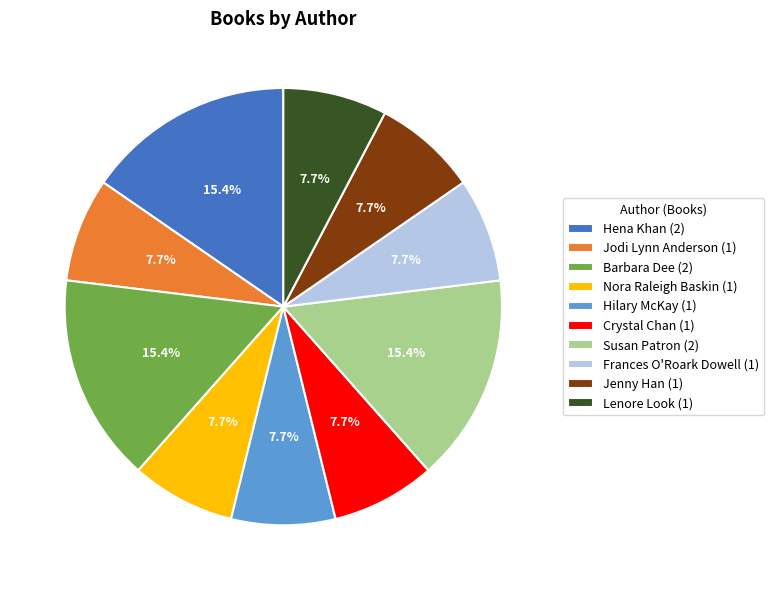

The Frances O'Roark Dowell slice represents 8% of the pie. True or false?

True